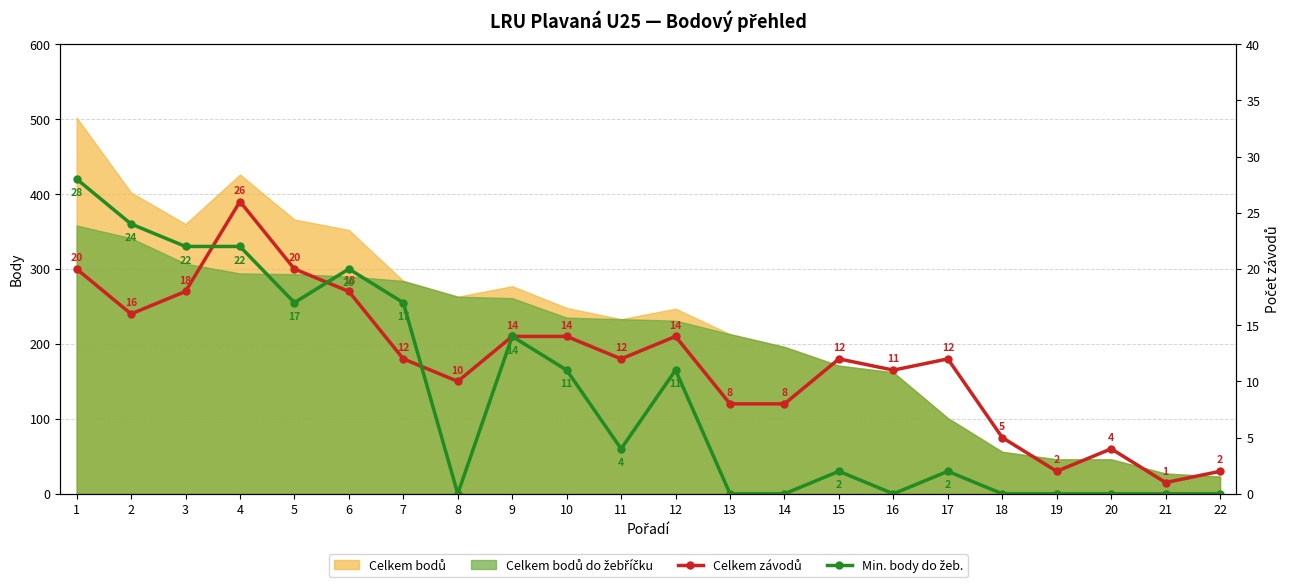

At which category does Celkem závodů reach its first local valley?

2